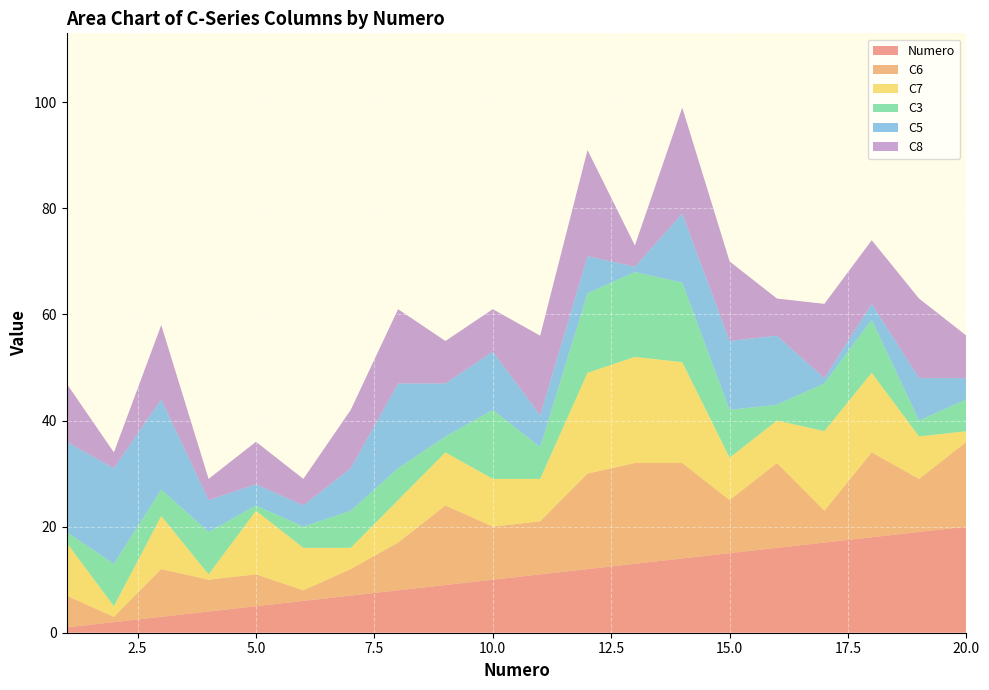

Reading left to right, what are all the values shown in this chart?

Numero: 1=1	2=2	3=3	4=4	5=5	6=6	7=7	8=8	9=9	10=10	11=11	12=12	13=13	14=14	15=15	16=16	17=17	18=18	19=19	20=20
C6: 1=6	2=1	3=9	4=6	5=6	6=2	7=5	8=9	9=15	10=10	11=10	12=18	13=19	14=18	15=10	16=16	17=6	18=16	19=10	20=16
C7: 1=10	2=2	3=10	4=1	5=12	6=8	7=4	8=8	9=10	10=9	11=8	12=19	13=20	14=19	15=8	16=8	17=15	18=15	19=8	20=2
C3: 1=2	2=8	3=5	4=8	5=1	6=4	7=7	8=6	9=3	10=13	11=6	12=15	13=16	14=15	15=9	16=3	17=9	18=10	19=3	20=6
C5: 1=17	2=18	3=17	4=6	5=4	6=4	7=8	8=16	9=10	10=11	11=6	12=7	13=1	14=13	15=13	16=13	17=1	18=3	19=8	20=4
C8: 1=11	2=3	3=14	4=4	5=8	6=5	7=11	8=14	9=8	10=8	11=15	12=20	13=4	14=20	15=15	16=7	17=14	18=12	19=15	20=8